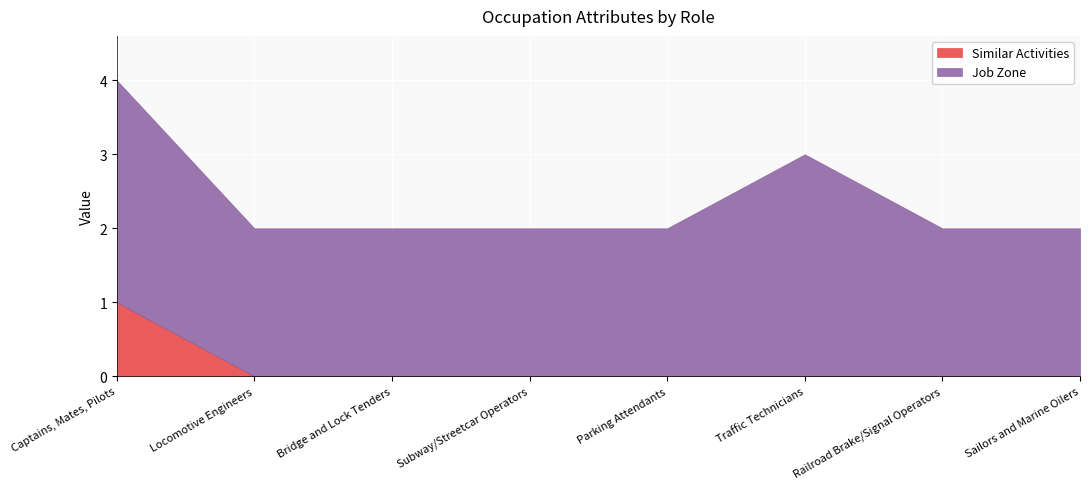

The Job Zone series shows 2 at Bridge and Lock Tenders. True or false?

True